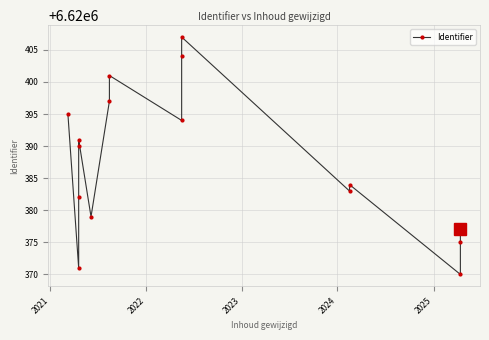

Reading left to right, transcribe all the data shown in this chart.

6620395	6620371	6620382	6620390	6620391	6620379	6620397	6620401	6620394	6620404	6620407	6620383	6620384	6620370	6620375	6620377